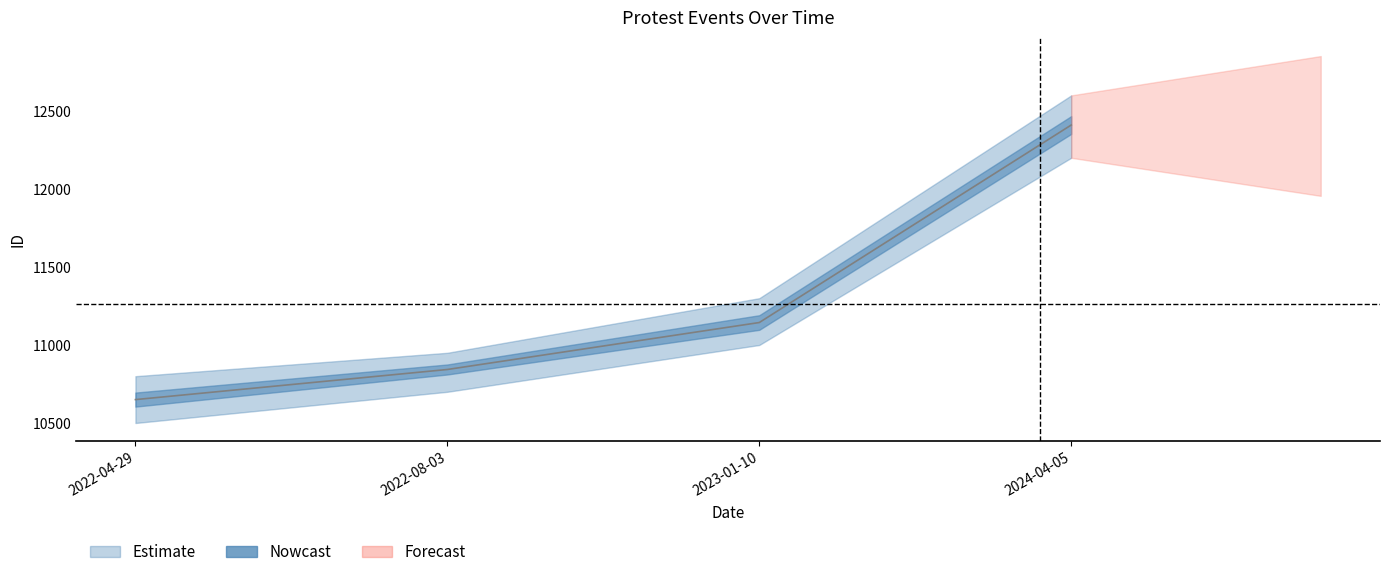

List the labels in order of value, smallest first.

2022-04-29, 2022-08-03, 2023-01-10, 2024-04-05